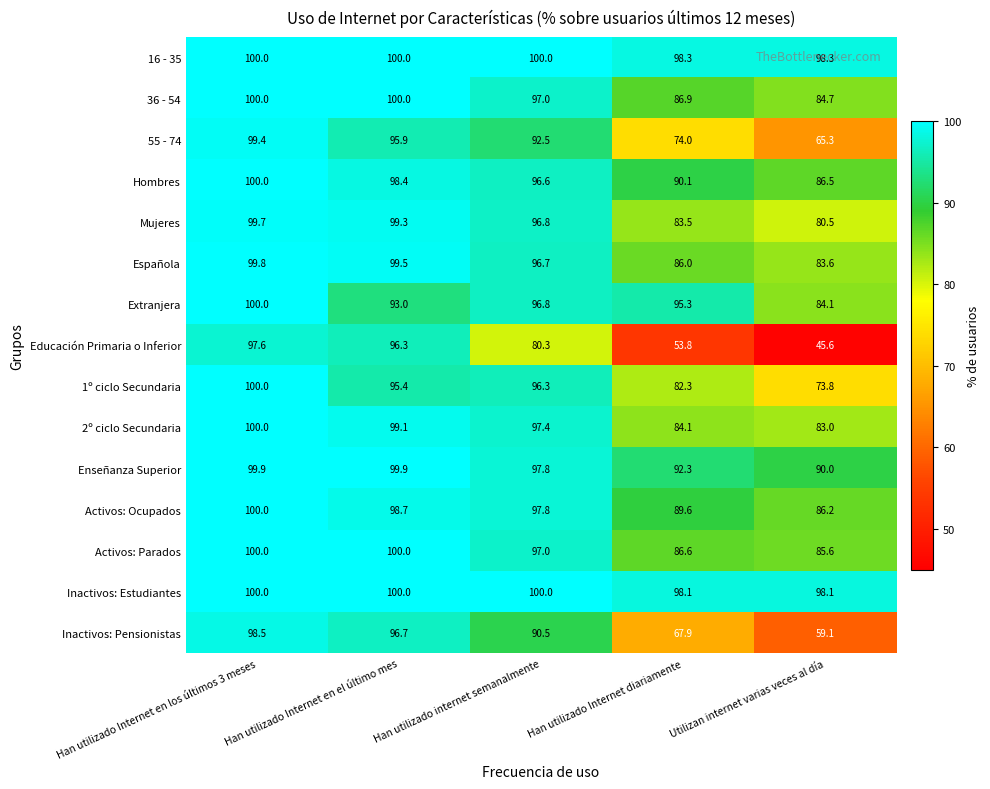

Which series has the widest spread of values?

Educación Primaria o Inferior